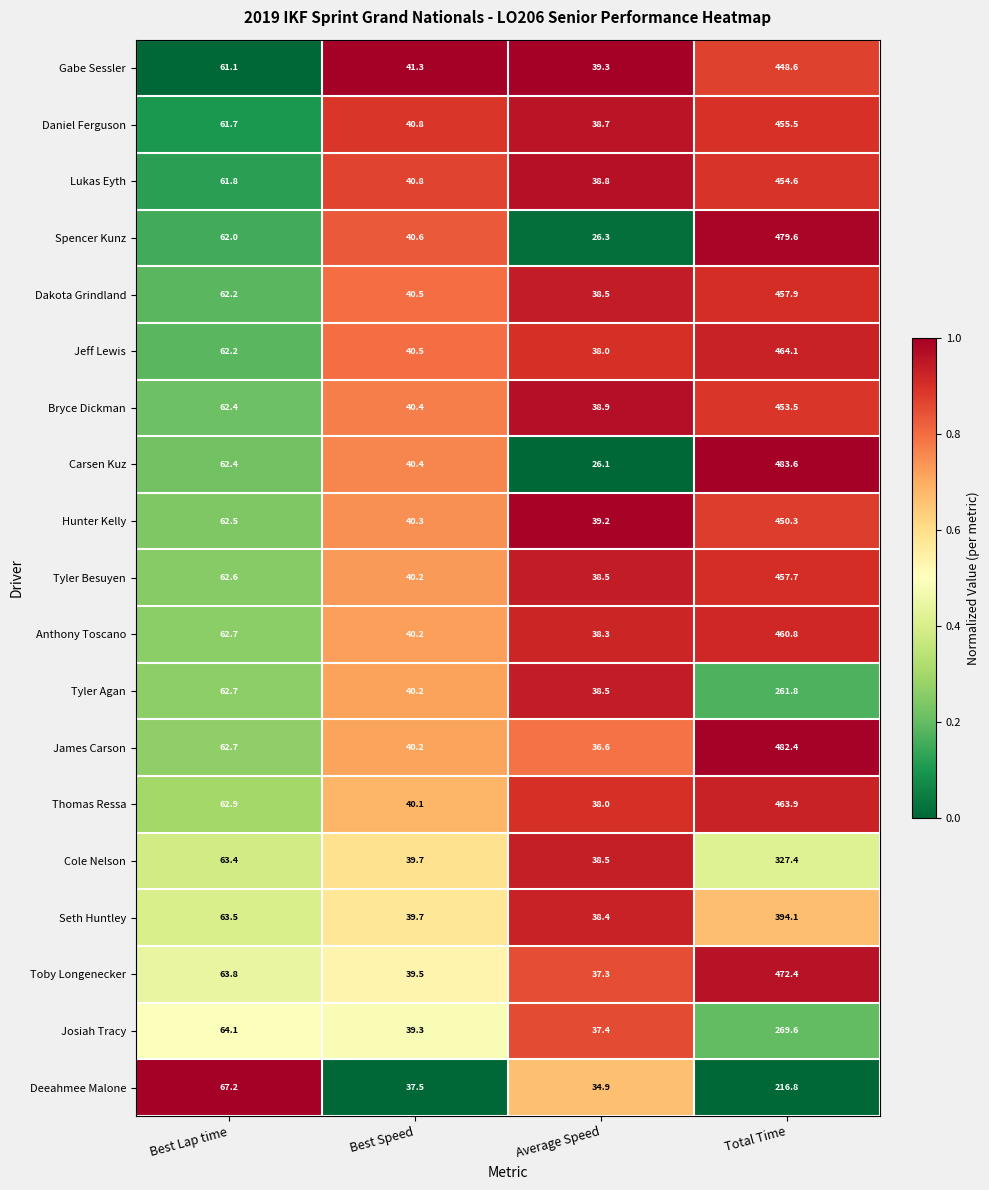

What is the maximum value shown in the chart?

483.6